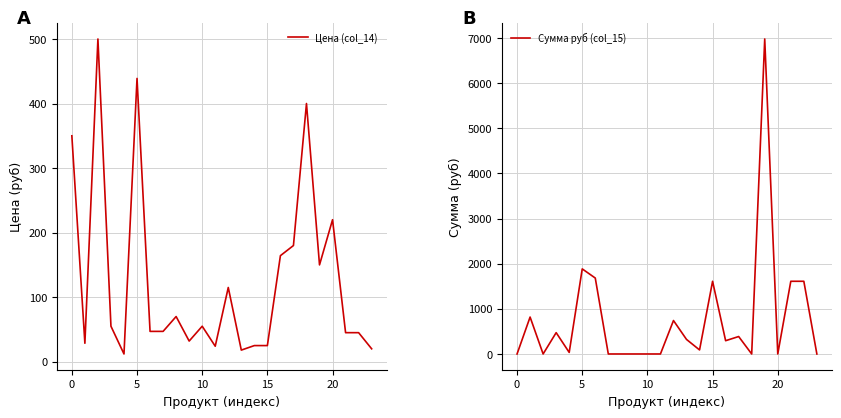

What is the difference between the highest and lowest values at 18?

400.0